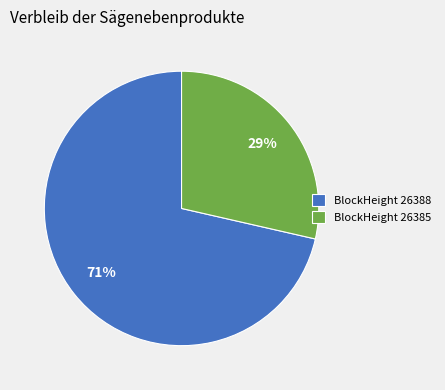

Rank the categories by value from highest to lowest.

BlockHeight 26388, BlockHeight 26385